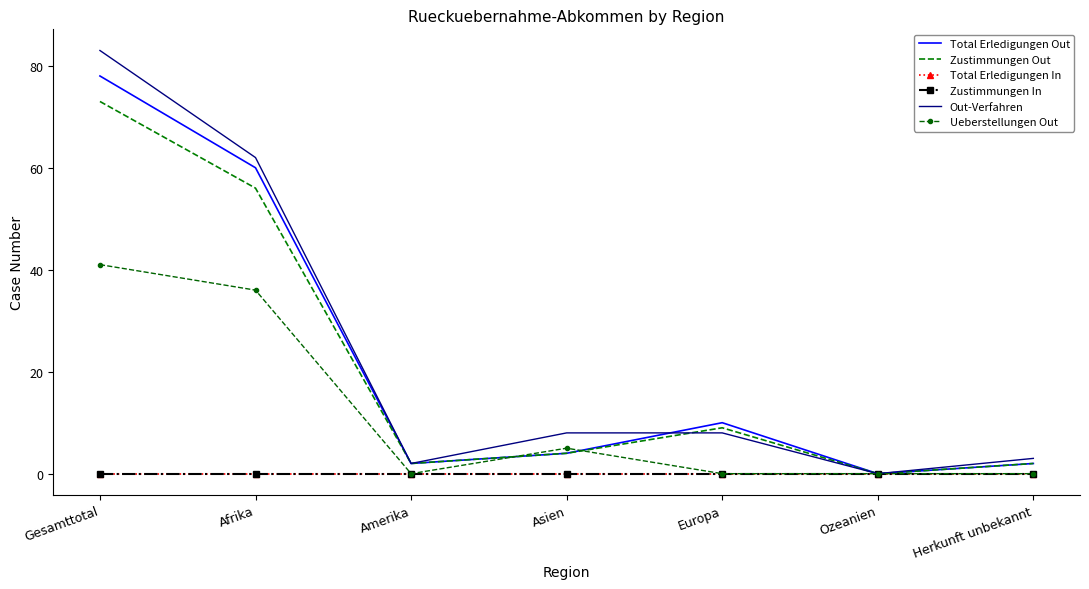

How many interior local valleys does the Total Erledigungen Out series have?

2